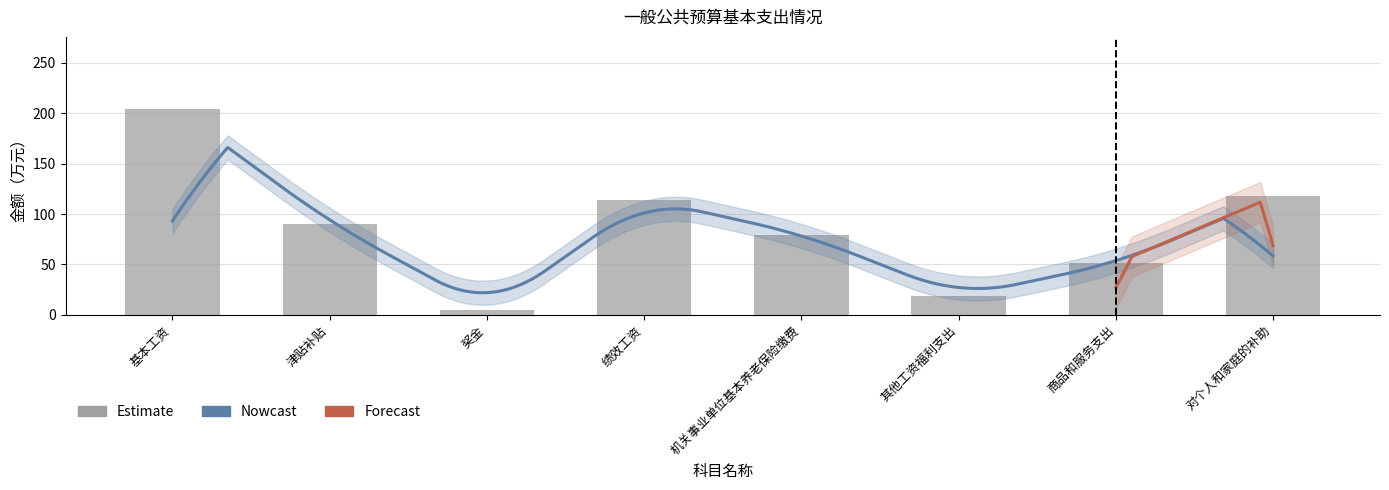

Is it true that the value at 机关事业单位基本养老保险缴费 is 139.1?

False